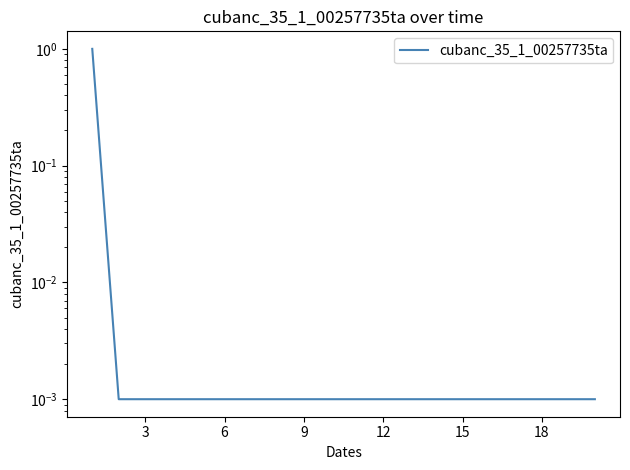

Rank the categories by value from highest to lowest.

0, 3, 6, 9, 12, 15, 18, 21, 8, 9, 10, 11, 12, 13, 14, 15, 16, 17, 18, 19